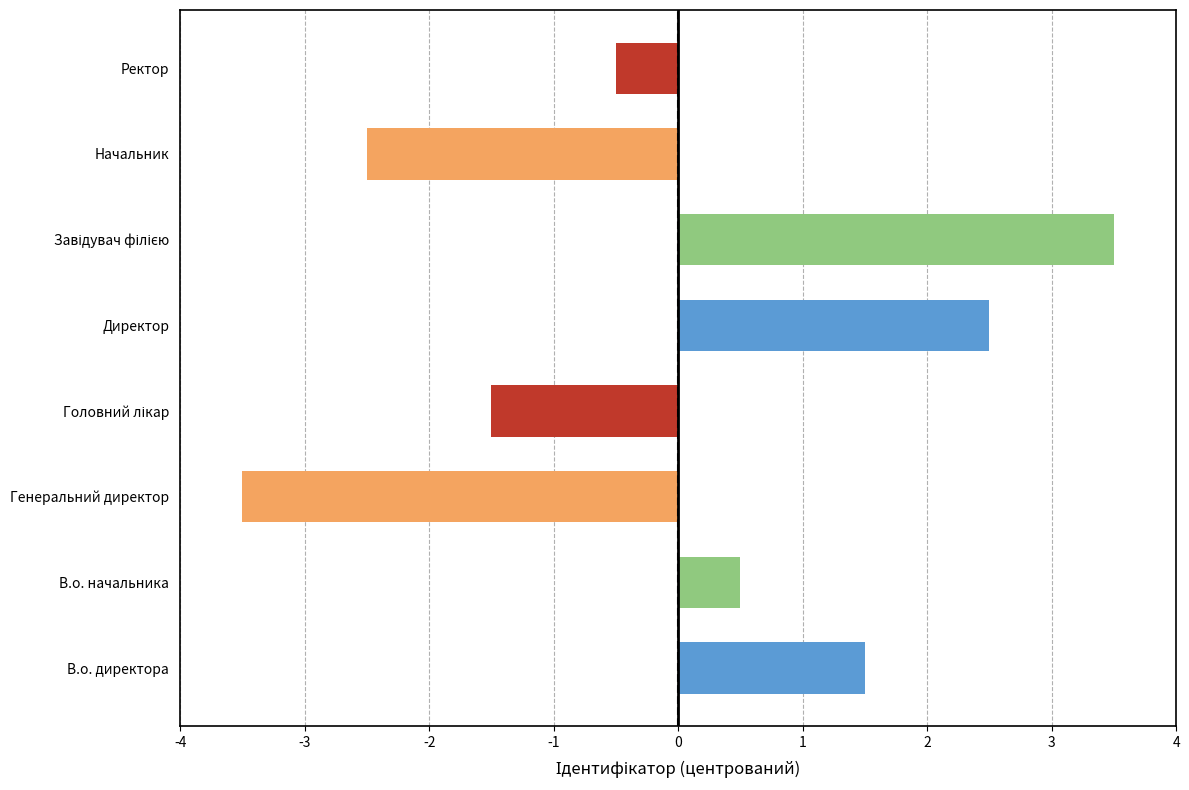

Which has a higher value, В.о. директора or В.о. начальника?

В.о. директора